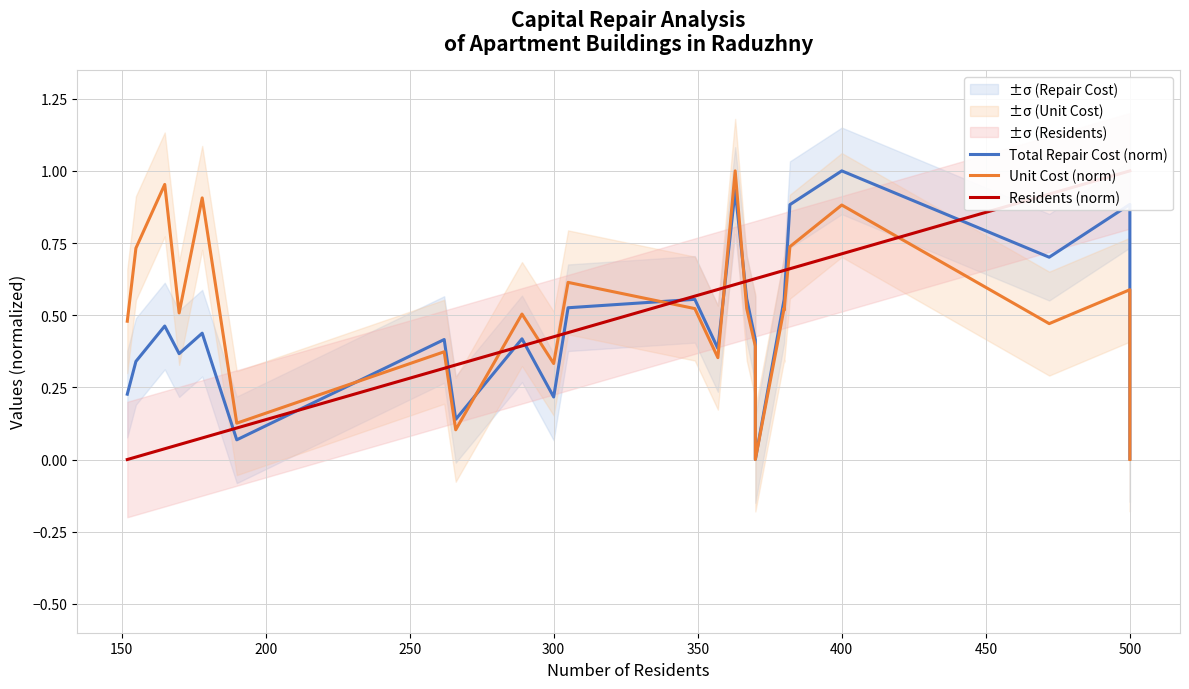

List the series in order of their peak value, lowest first.

Total Repair Cost (norm), Unit Cost (norm), Residents (norm)